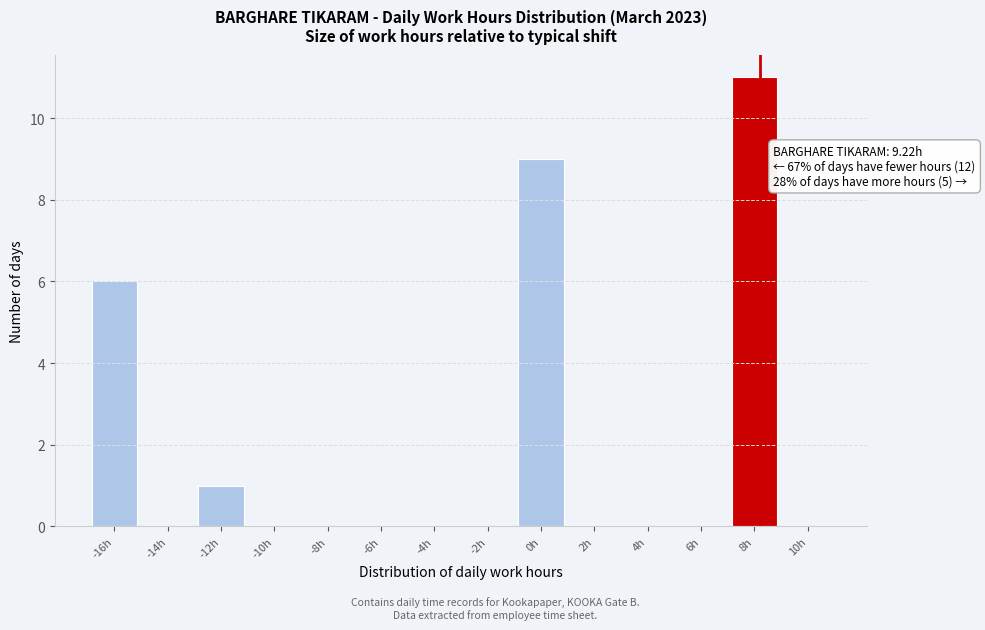

Reading right to left, what are all the values shown in this chart?

10h=0	8h=11	6h=0	4h=0	2h=0	0h=9	-2h=0	-4h=0	-6h=0	-8h=0	-10h=0	-12h=1	-14h=0	-16h=6